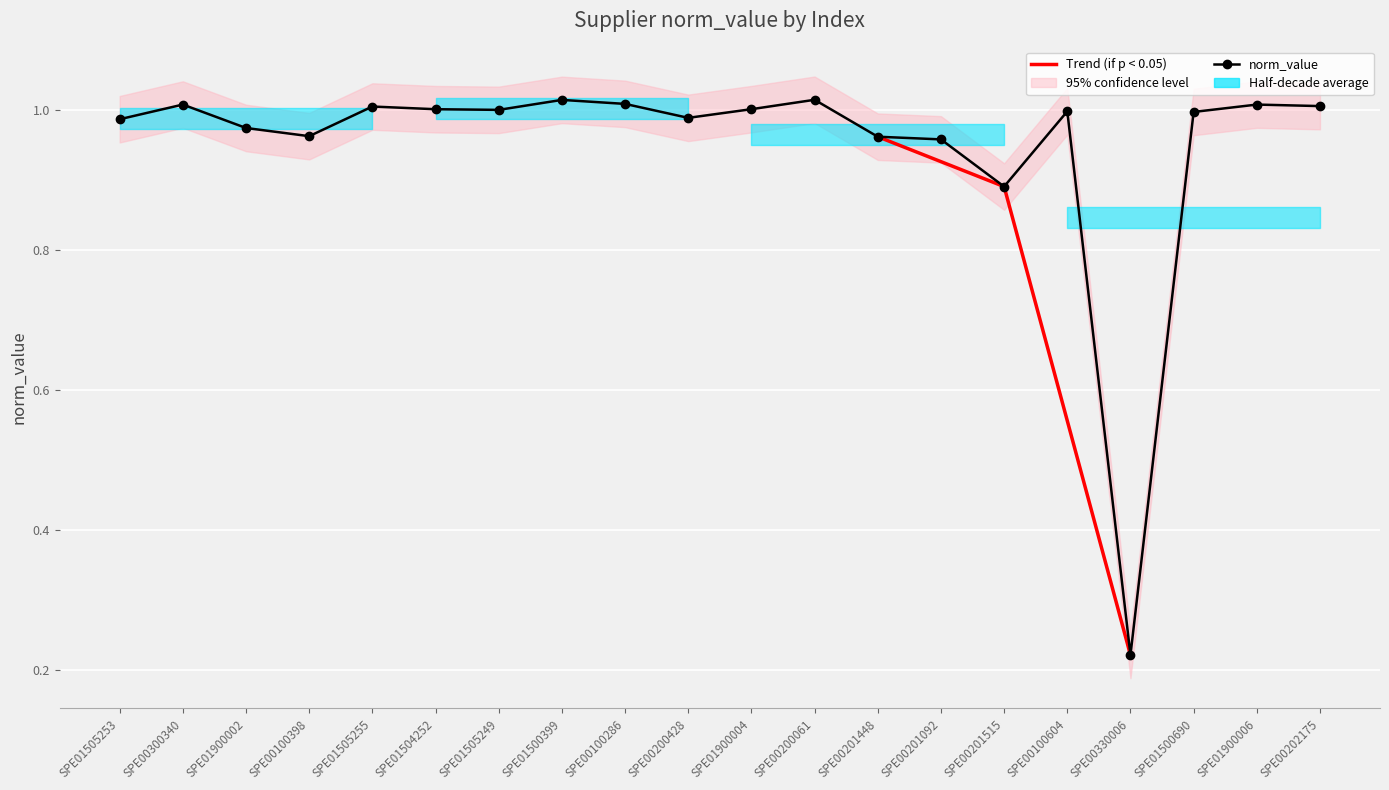

Reading left to right, extract all data points from this chart.

1.0	1.0	1.0	1.0	1.0	1.0	1.0	1.0	1.0	1.0	1.0	1.0	1.0	1.0	0.9	1.0	0.2	1.0	1.0	1.0